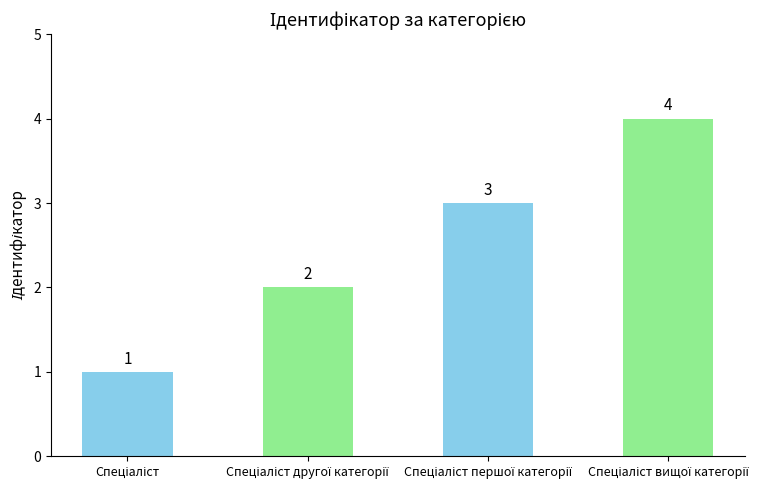

What is the value of the 2nd bar from the left?

2